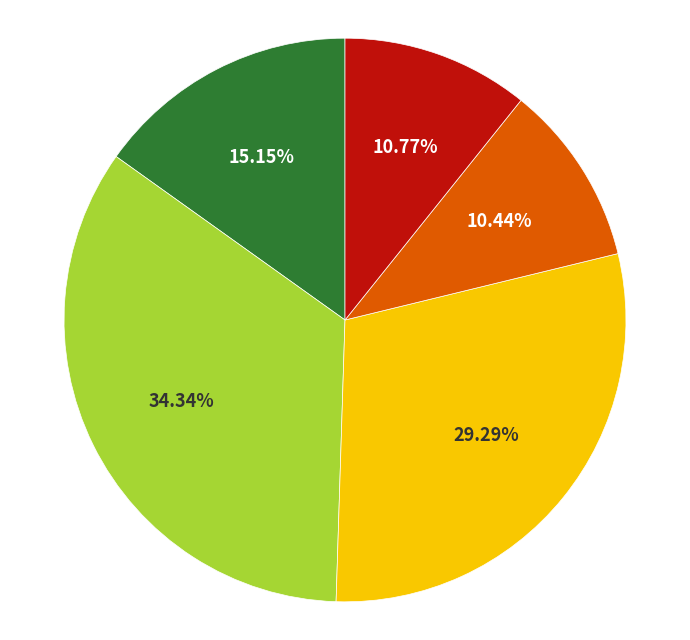

Is there any slice that represents more than half of the pie?

No